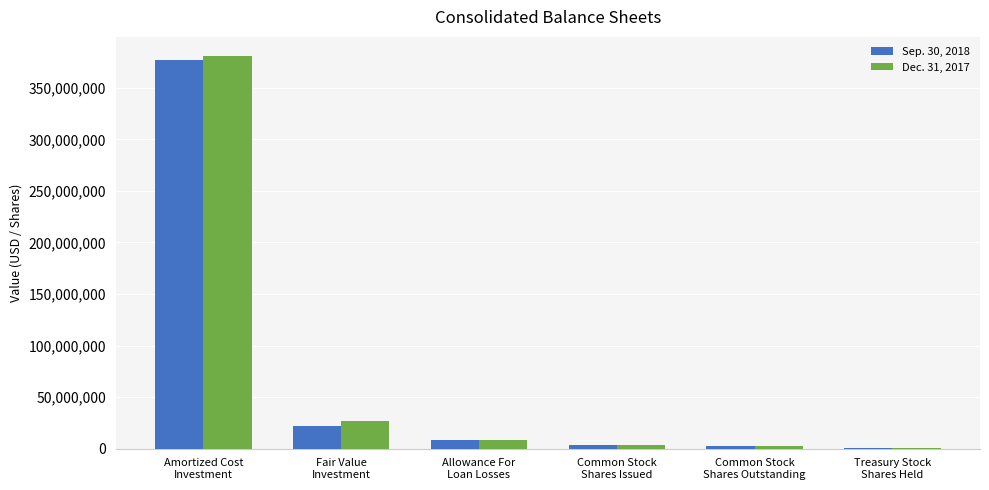

What is the maximum value for Dec. 31, 2017?

380374568